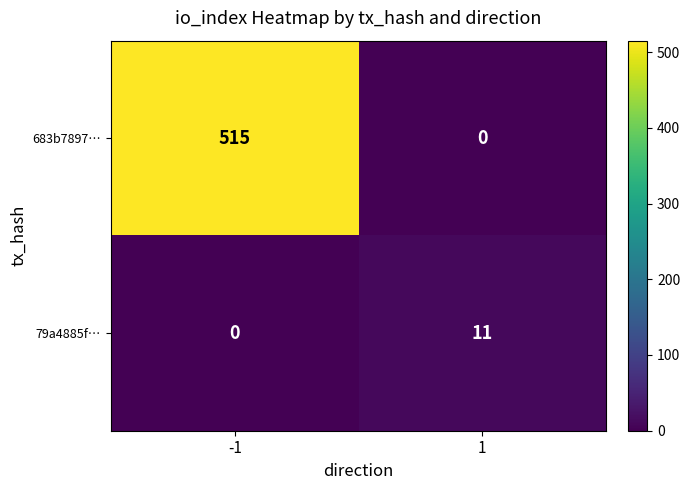

What is the greatest value displayed?

515